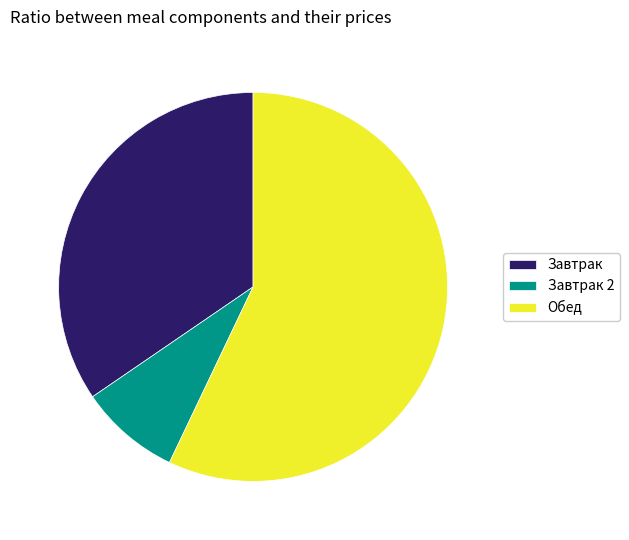

What is the largest slice in the pie chart?

Обед